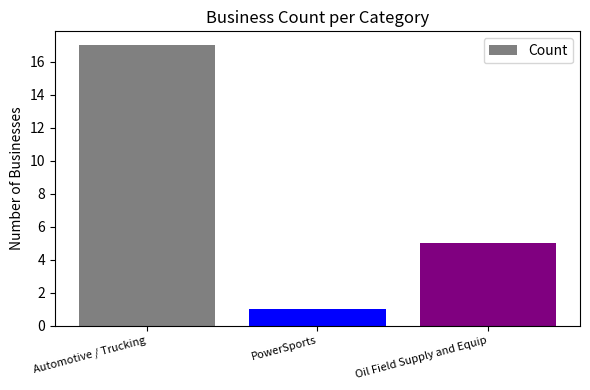

How many series are shown in this chart?

1